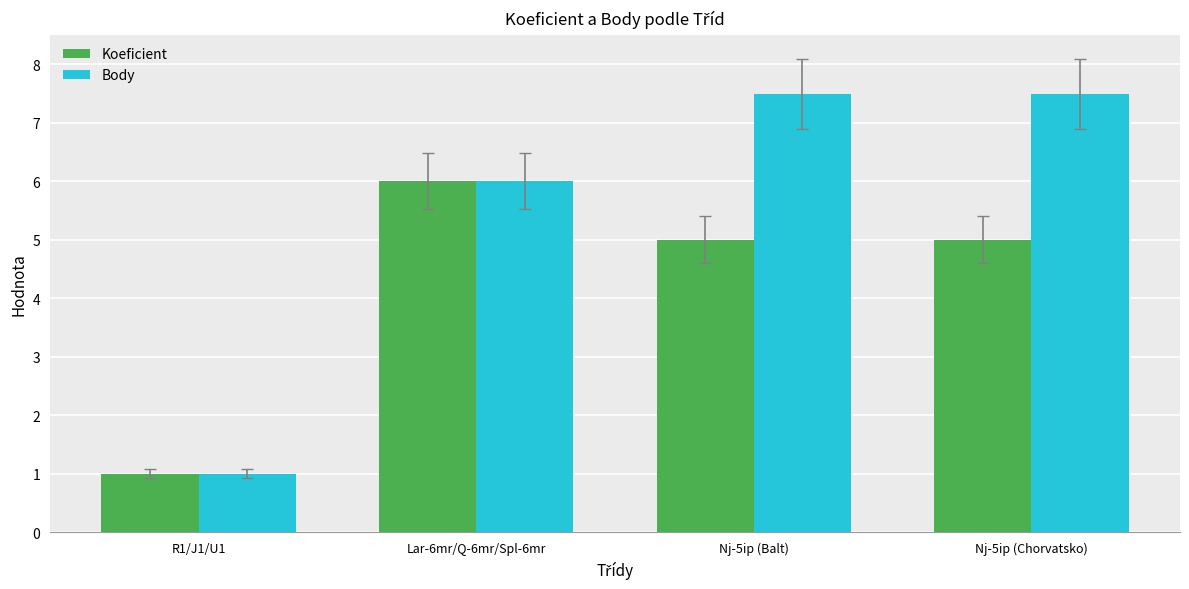

What is the minimum value shown in the chart?

1.0